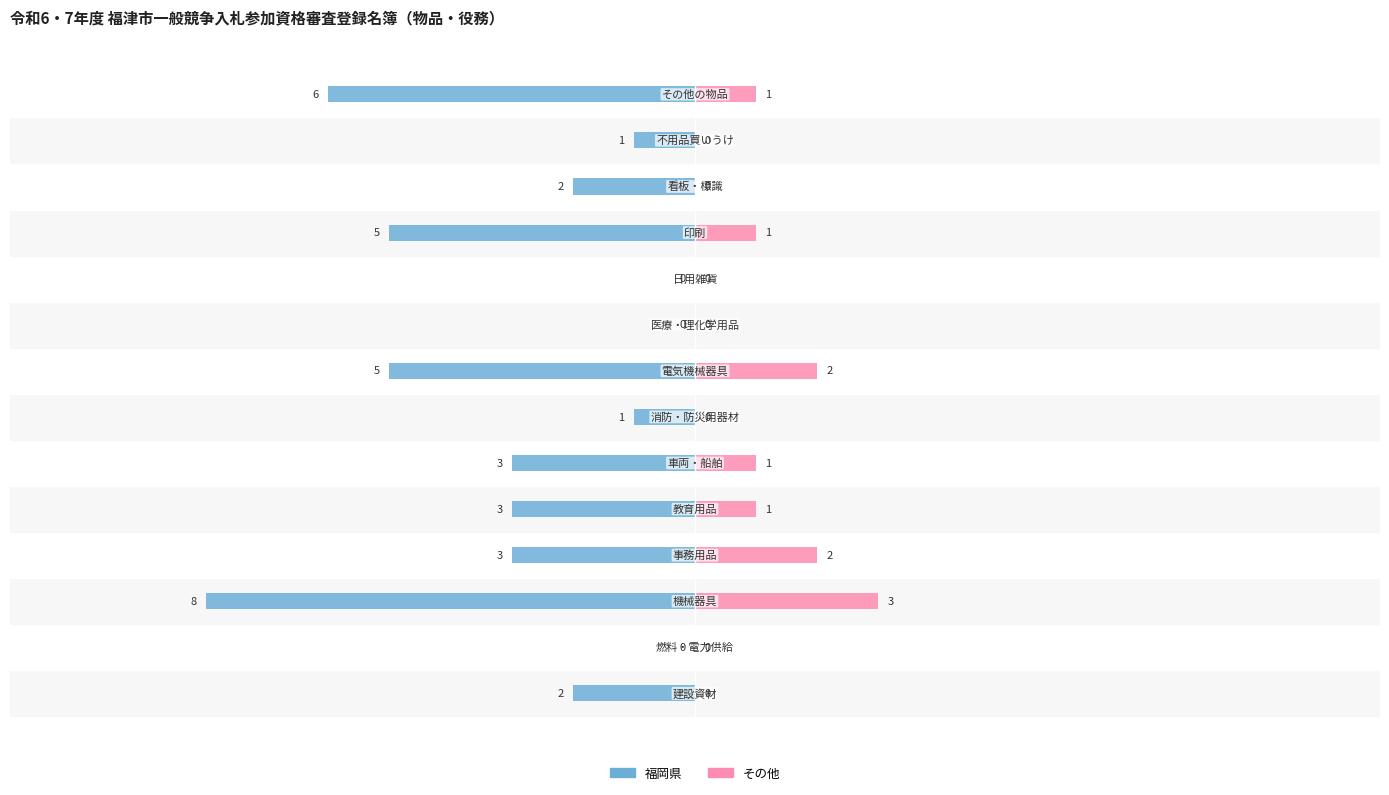

Reading left to right, transcribe all the data shown in this chart.

Male: -2	0	-8	-3	-3	-3	-1	-5	0	0	-5	-2	-1	-6
Female: 0	0	3	2	1	1	0	2	0	0	1	0	0	1